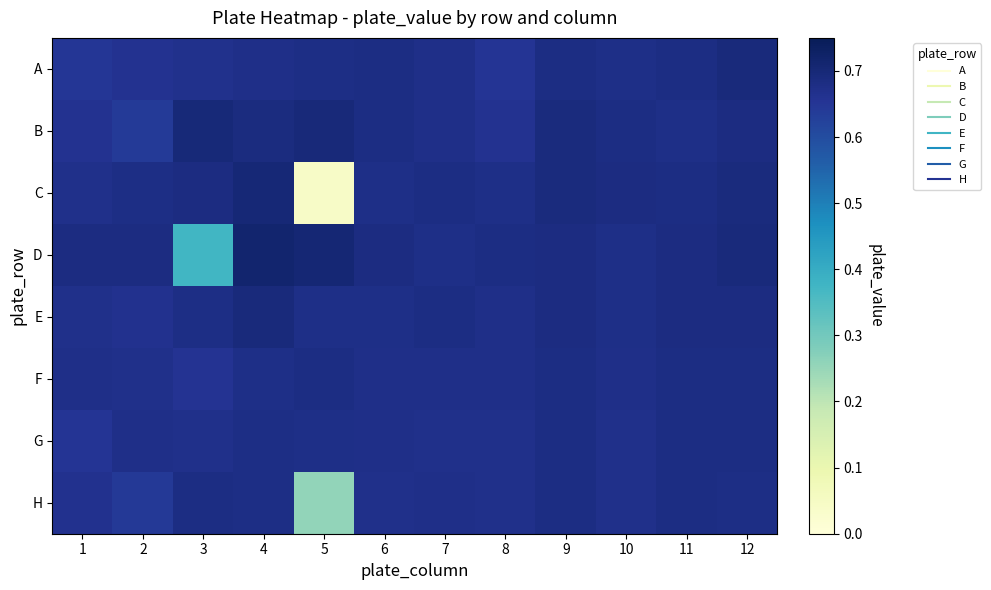

At how many categories does at least one series exceed 0?

12